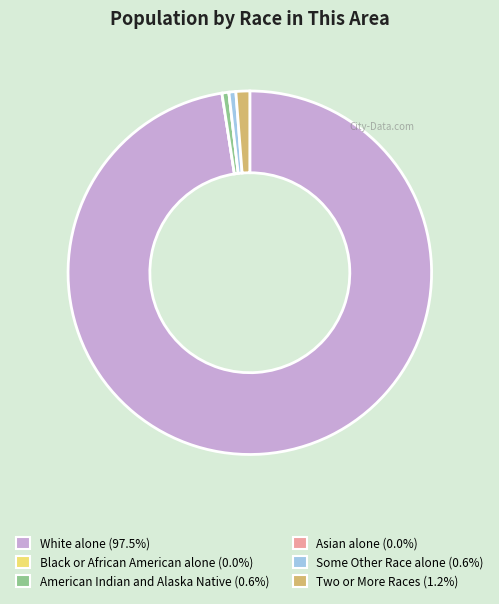

Approximately how many times larger is the value at White alone compared to American Indian and Alaska Native?

159.0